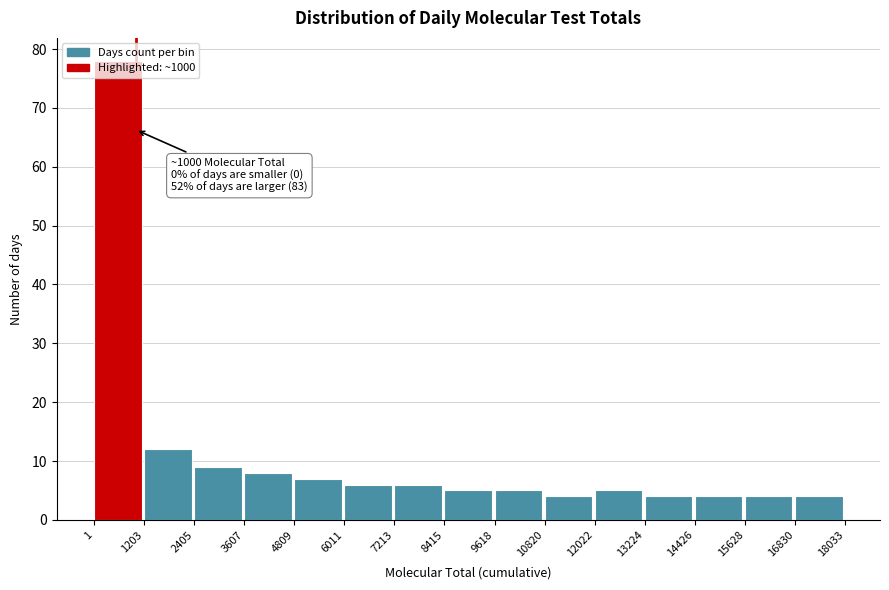

Over which range of the x-axis is the bar tallest?

1 to 1203